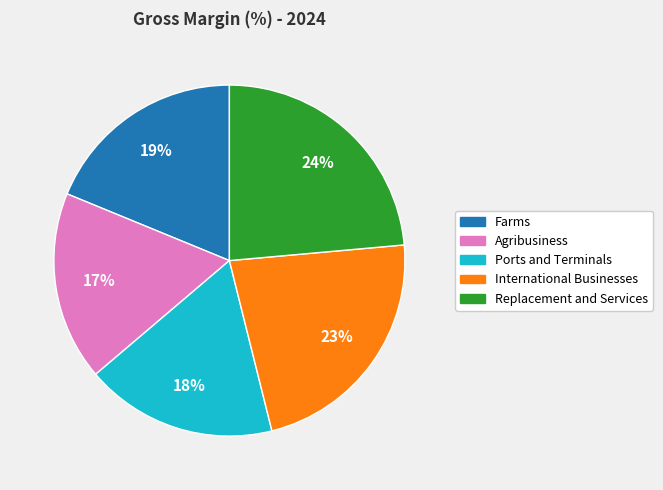

Which category has the biggest portion of the pie?

Replacement and Services